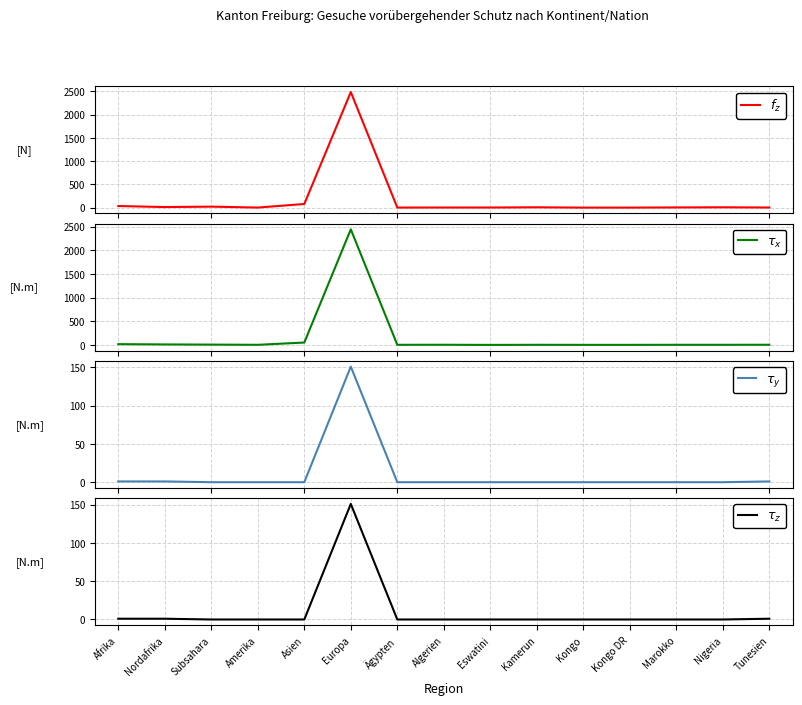

True or false: $\tau_z$ has more than 0 points higher than both neighbors.

True